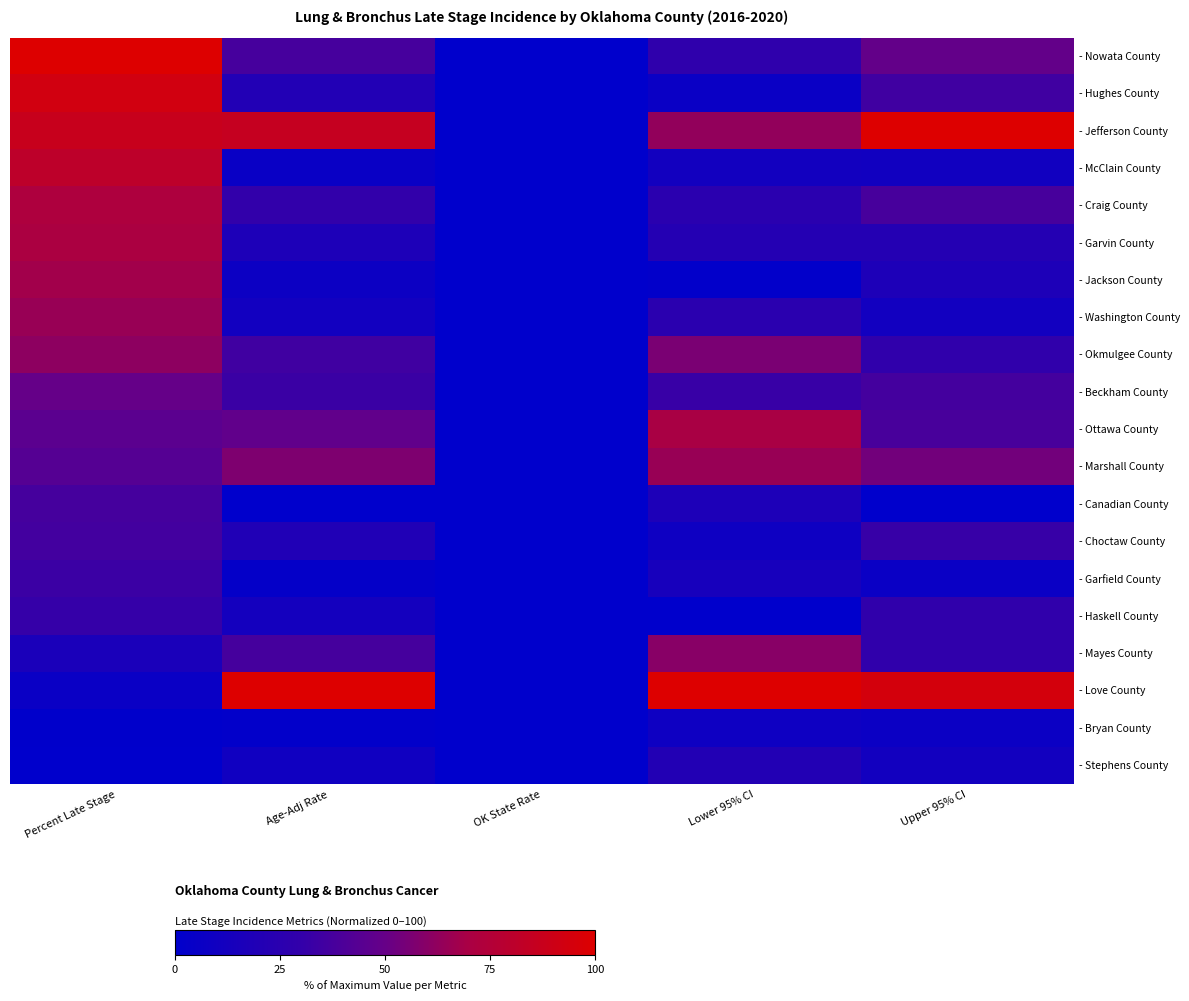

Reading left to right, what are all the values shown in this chart?

- Nowata County: Percent Late Stage=100.0	Age-Adj Rate=37.7	OK State Rate=0.0	Lower 95% CI=28.0	Upper 95% CI=48.9
- Hughes County: Percent Late Stage=93.0	Age-Adj Rate=20.2	OK State Rate=0.0	Lower 95% CI=6.2	Upper 95% CI=35.4
- Jefferson County: Percent Late Stage=87.5	Age-Adj Rate=85.8	OK State Rate=0.0	Lower 95% CI=63.0	Upper 95% CI=100.0
- McClain County: Percent Late Stage=81.2	Age-Adj Rate=5.5	OK State Rate=0.0	Lower 95% CI=11.1	Upper 95% CI=10.4
- Craig County: Percent Late Stage=72.7	Age-Adj Rate=29.8	OK State Rate=0.0	Lower 95% CI=25.1	Upper 95% CI=38.1
- Garvin County: Percent Late Stage=71.1	Age-Adj Rate=17.8	OK State Rate=0.0	Lower 95% CI=21.8	Upper 95% CI=21.6
- Jackson County: Percent Late Stage=68.0	Age-Adj Rate=7.5	OK State Rate=0.0	Lower 95% CI=1.6	Upper 95% CI=17.7
- Washington County: Percent Late Stage=64.8	Age-Adj Rate=10.8	OK State Rate=0.0	Lower 95% CI=25.1	Upper 95% CI=10.8
- Okmulgee County: Percent Late Stage=61.7	Age-Adj Rate=35.3	OK State Rate=0.0	Lower 95% CI=56.0	Upper 95% CI=28.2
- Beckham County: Percent Late Stage=50.0	Age-Adj Rate=32.9	OK State Rate=0.0	Lower 95% CI=32.1	Upper 95% CI=36.8
- Ottawa County: Percent Late Stage=46.1	Age-Adj Rate=48.3	OK State Rate=0.0	Lower 95% CI=69.5	Upper 95% CI=38.5
- Marshall County: Percent Late Stage=43.7	Age-Adj Rate=57.2	OK State Rate=0.0	Lower 95% CI=64.6	Upper 95% CI=53.8
- Canadian County: Percent Late Stage=37.5	Age-Adj Rate=0.0	OK State Rate=0.0	Lower 95% CI=17.7	Upper 95% CI=0.0
- Choctaw County: Percent Late Stage=36.7	Age-Adj Rate=19.2	OK State Rate=0.0	Lower 95% CI=8.2	Upper 95% CI=32.0
- Garfield County: Percent Late Stage=33.6	Age-Adj Rate=3.1	OK State Rate=0.0	Lower 95% CI=14.0	Upper 95% CI=5.9
- Haskell County: Percent Late Stage=31.2	Age-Adj Rate=12.3	OK State Rate=0.0	Lower 95% CI=0.0	Upper 95% CI=28.2
- Mayes County: Percent Late Stage=15.6	Age-Adj Rate=37.3	OK State Rate=0.0	Lower 95% CI=60.1	Upper 95% CI=28.6
- Love County: Percent Late Stage=6.2	Age-Adj Rate=100.0	OK State Rate=0.0	Lower 95% CI=100.0	Upper 95% CI=94.4
- Bryan County: Percent Late Stage=0.8	Age-Adj Rate=1.7	OK State Rate=0.0	Lower 95% CI=8.2	Upper 95% CI=6.8
- Stephens County: Percent Late Stage=0.0	Age-Adj Rate=9.6	OK State Rate=0.0	Lower 95% CI=20.6	Upper 95% CI=11.3